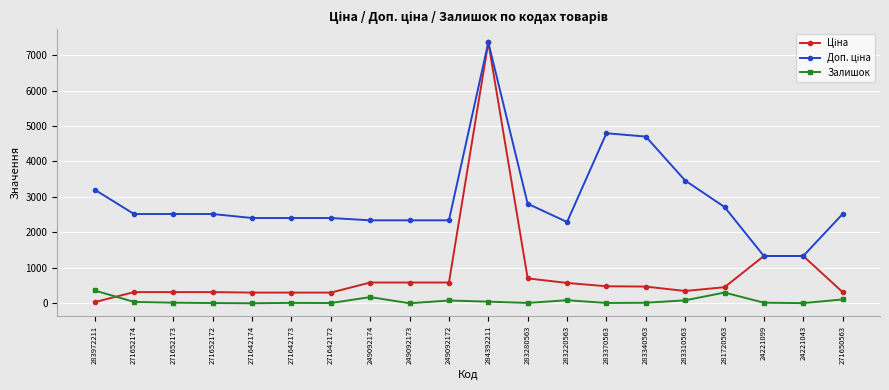

What is the spread (max minus min) of values at 281720563?

2414.4